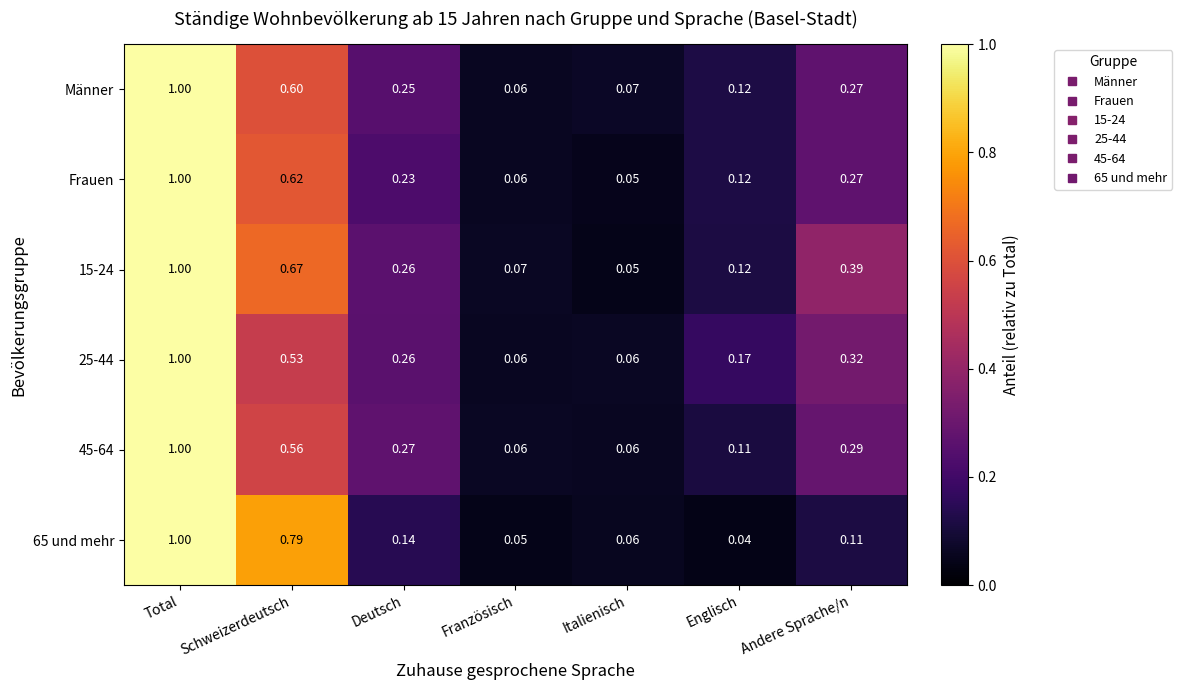

At which label is 65 und mehr closest to 0?

Englisch